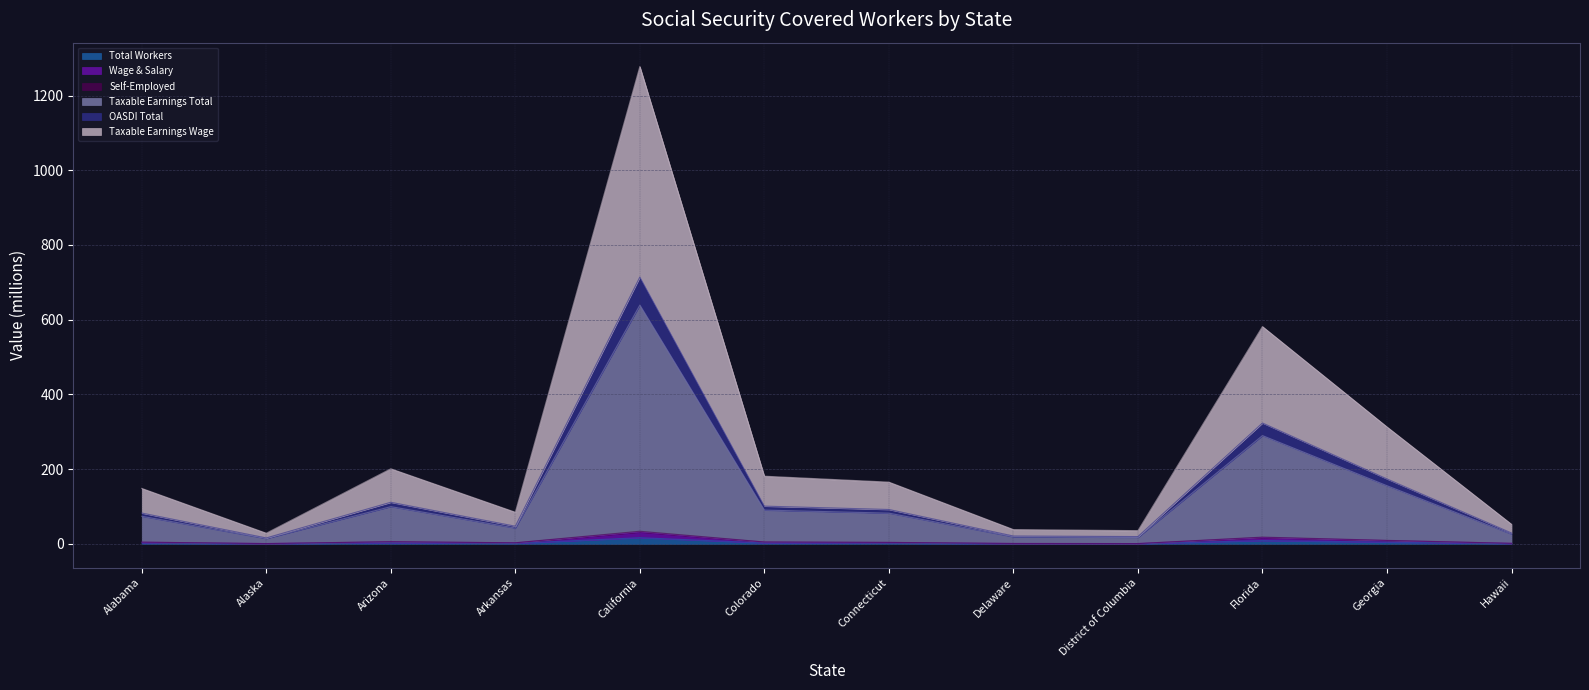

What is the total value across all series at California?

2712.9